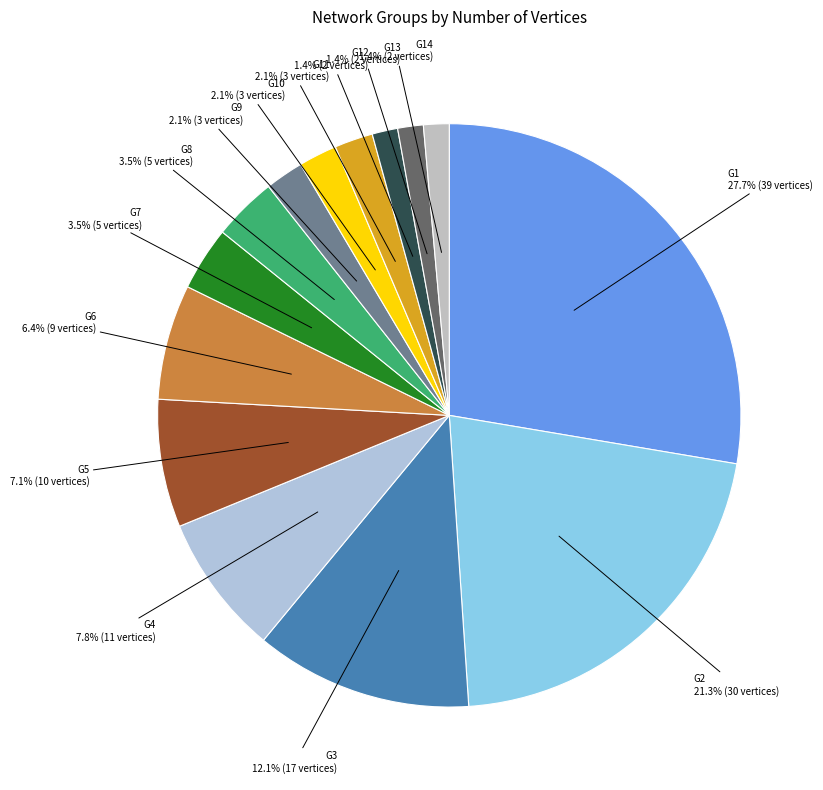

How many segments does this pie chart have?

14